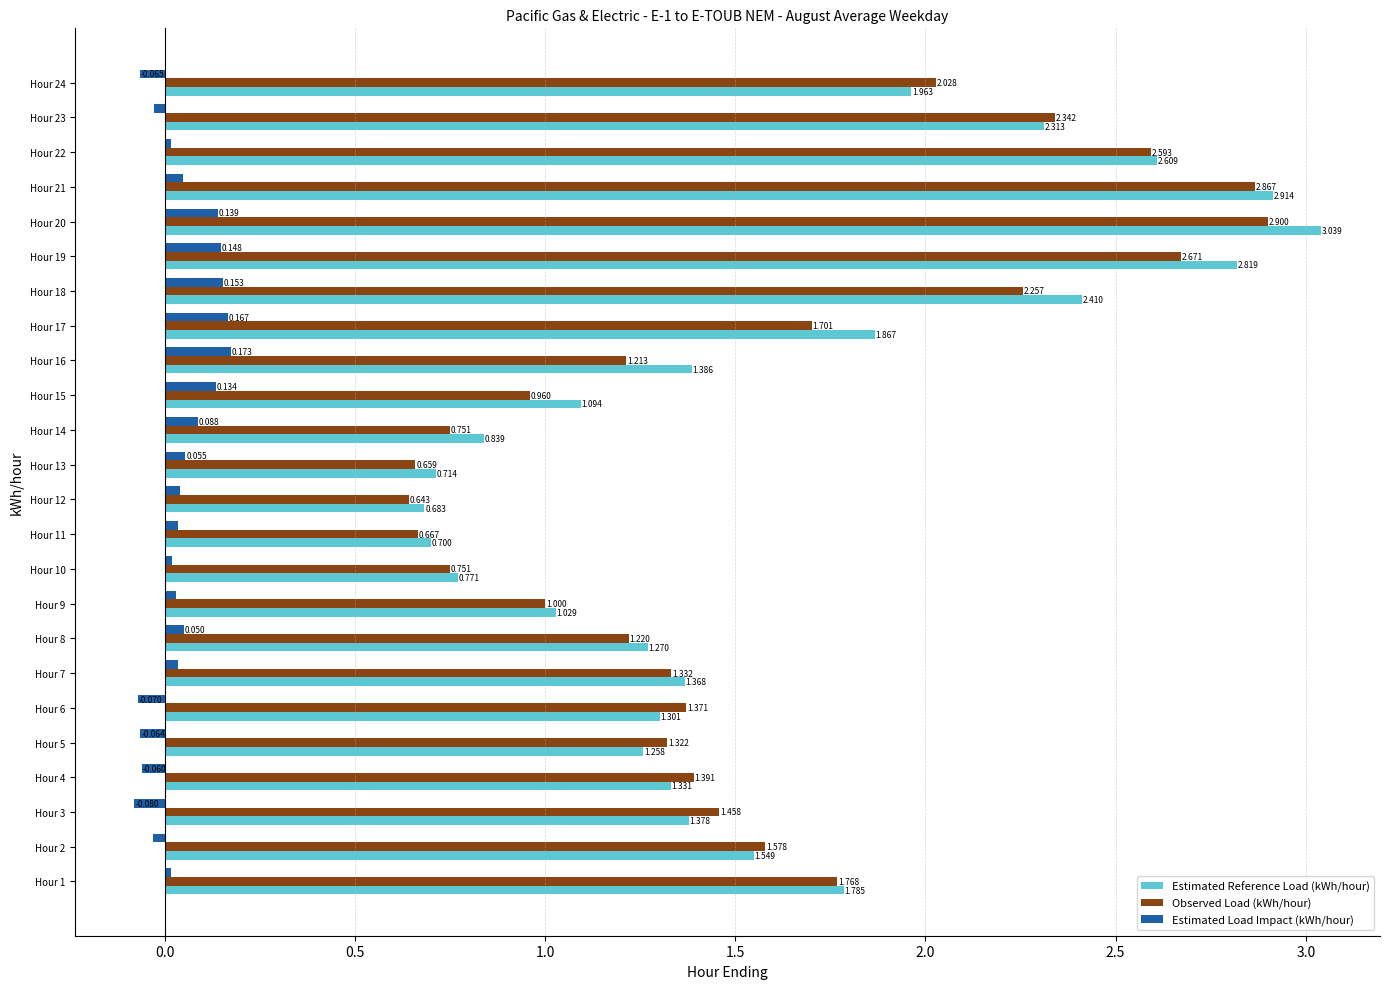

Is the value of Estimated Reference Load (kWh/hour) at Hour 14 greater than the value of Observed Load (kWh/hour) at Hour 10?

Yes